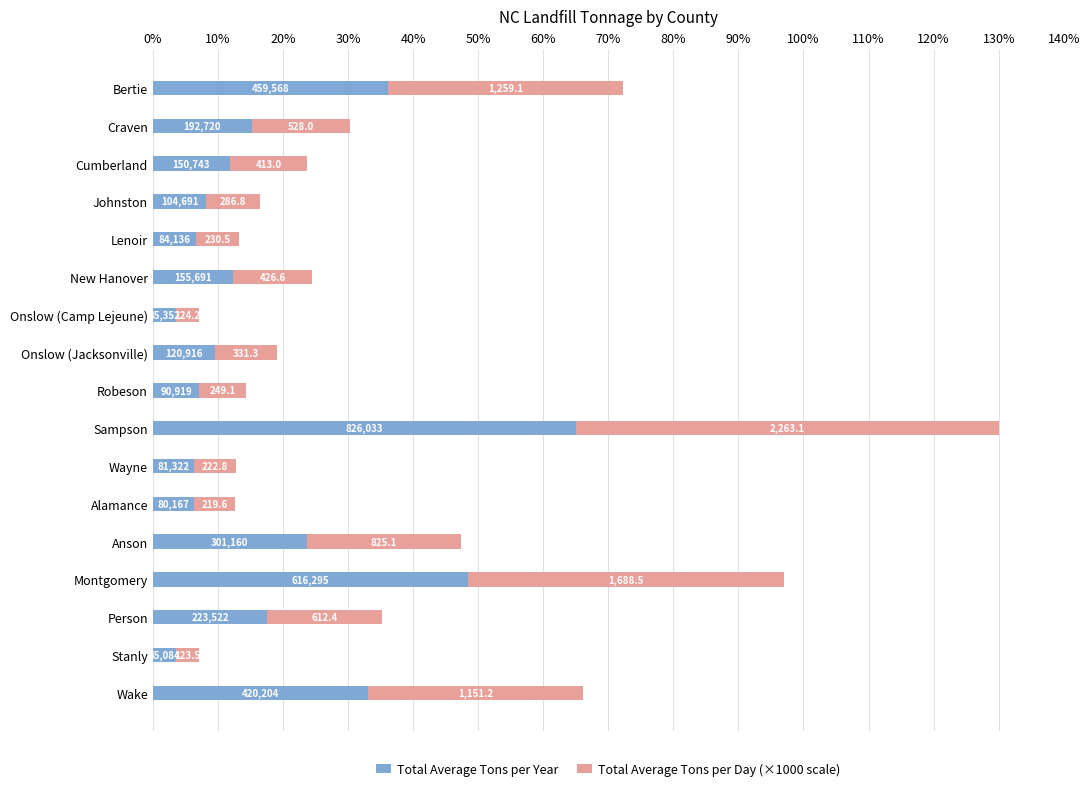

What is the average value of the Total Average Tons per Day (×1000 scale) series?

18.5